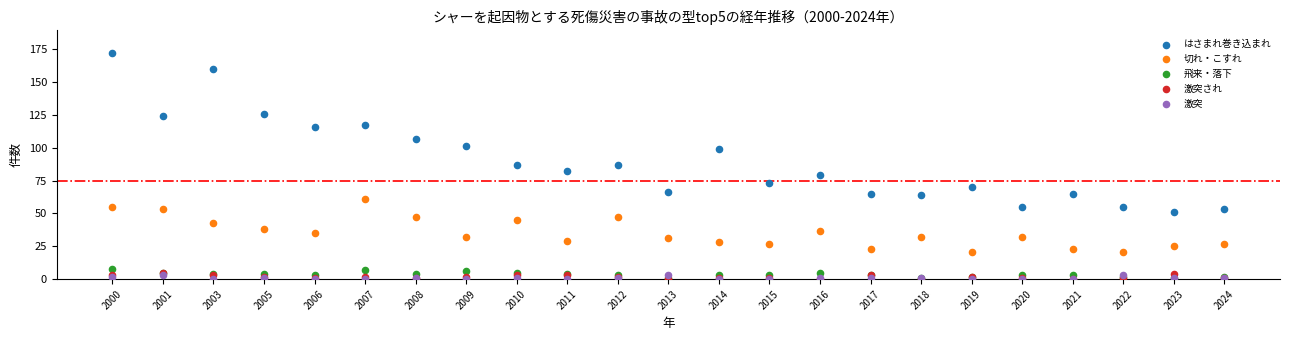

Which series contains the highest Y value?

はさまれ巻き込まれ